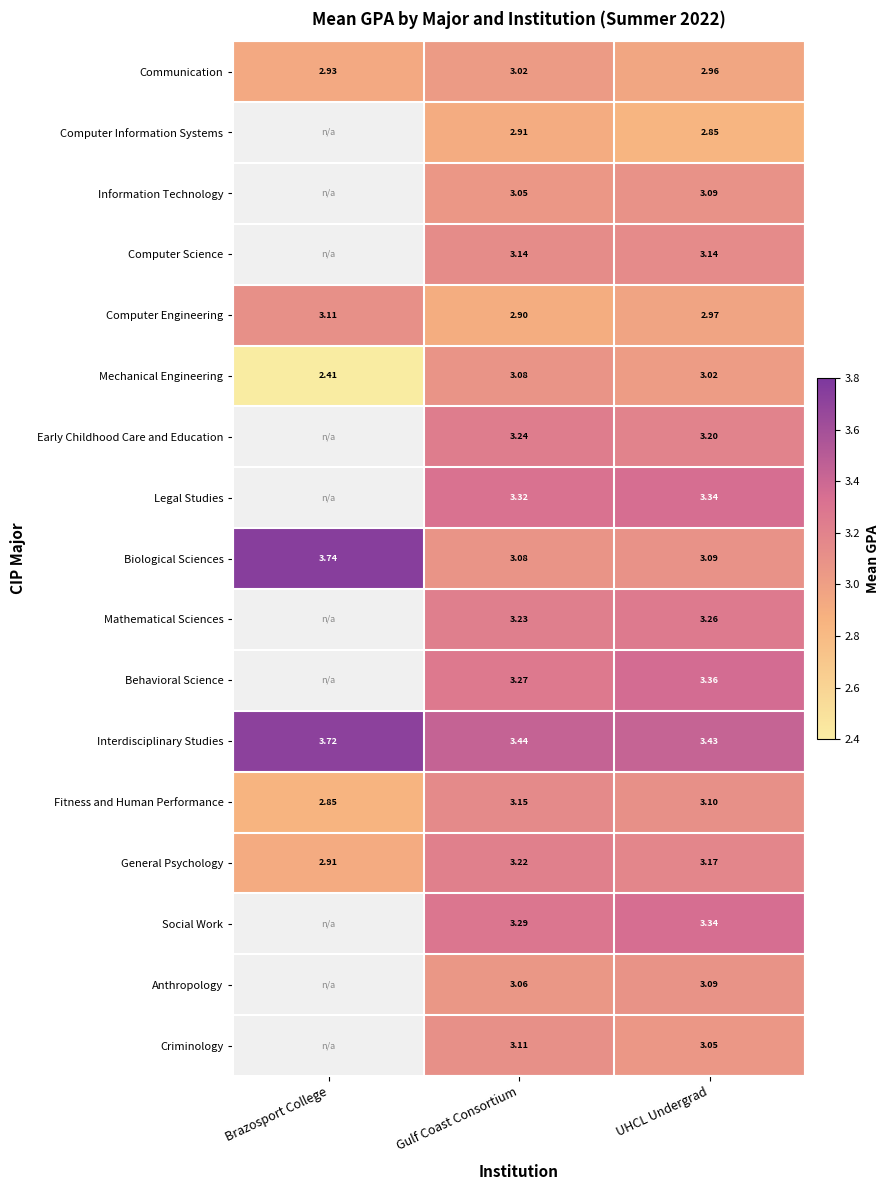

At which label is Interdisciplinary Studies closest to 3?

UHCL Undergrad